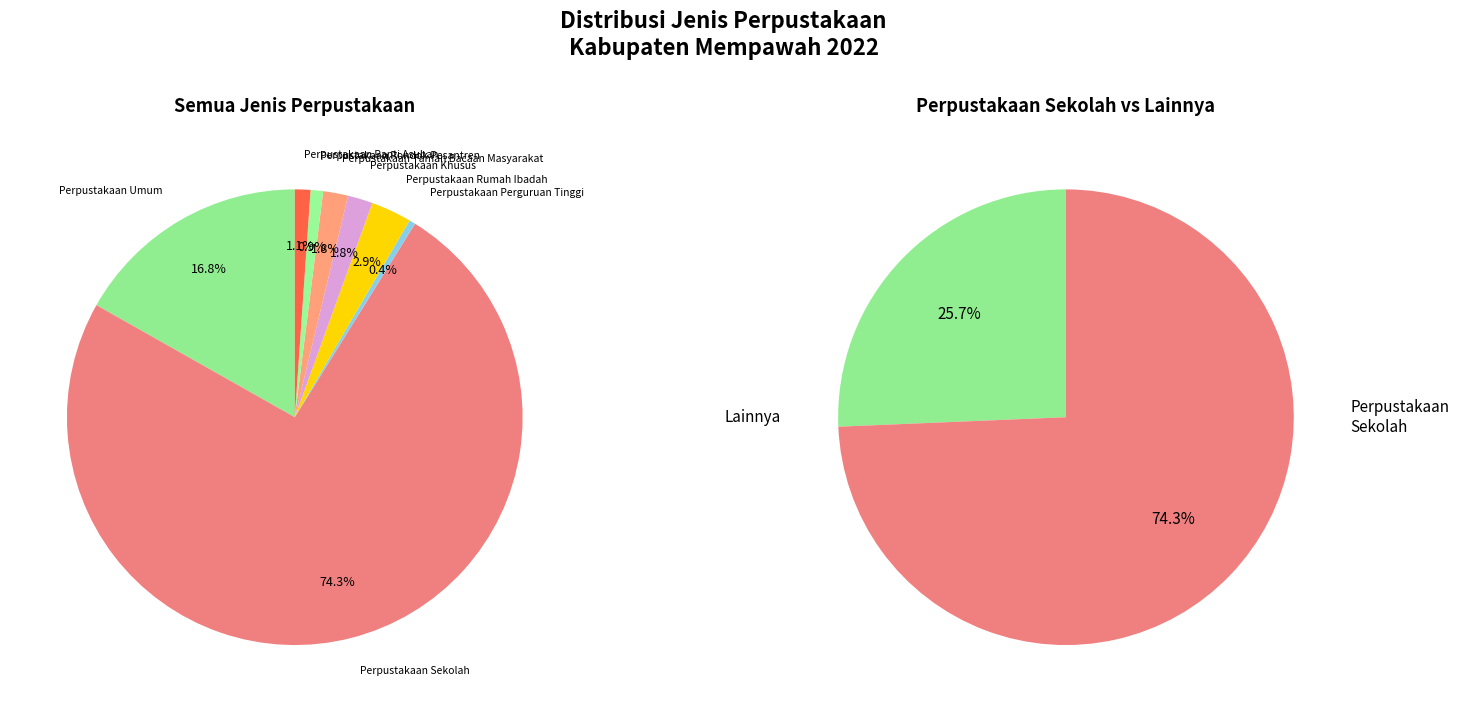

Which slice represents more than half of the pie?

Perpustakaan Sekolah